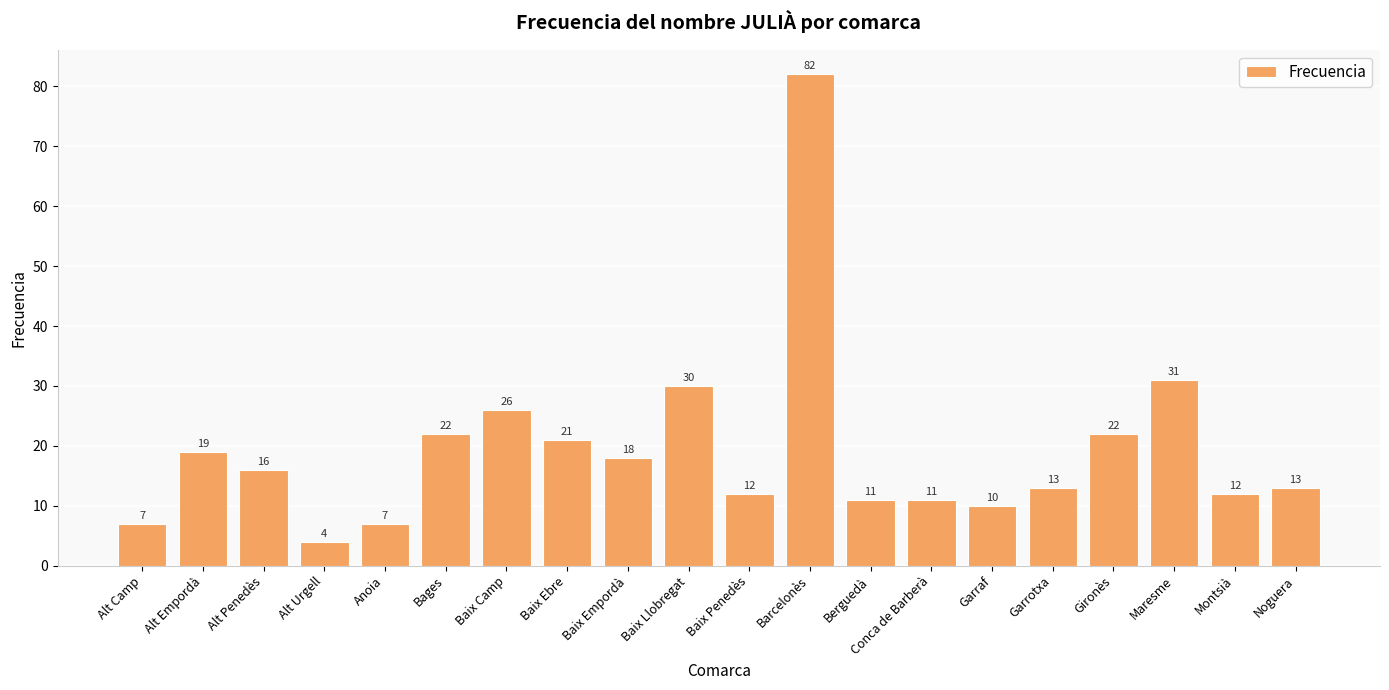

Reading left to right, extract all data points from this chart.

7	19	16	4	7	22	26	21	18	30	12	82	11	11	10	13	22	31	12	13